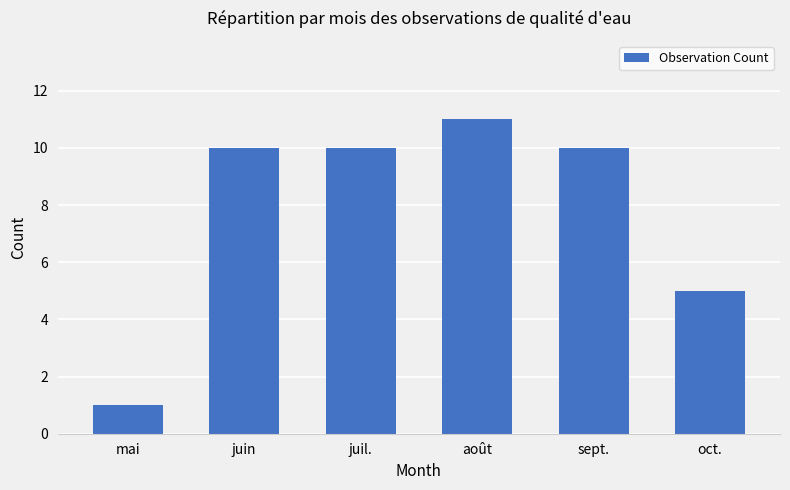

Where is the data nearest to the value 6?

oct.